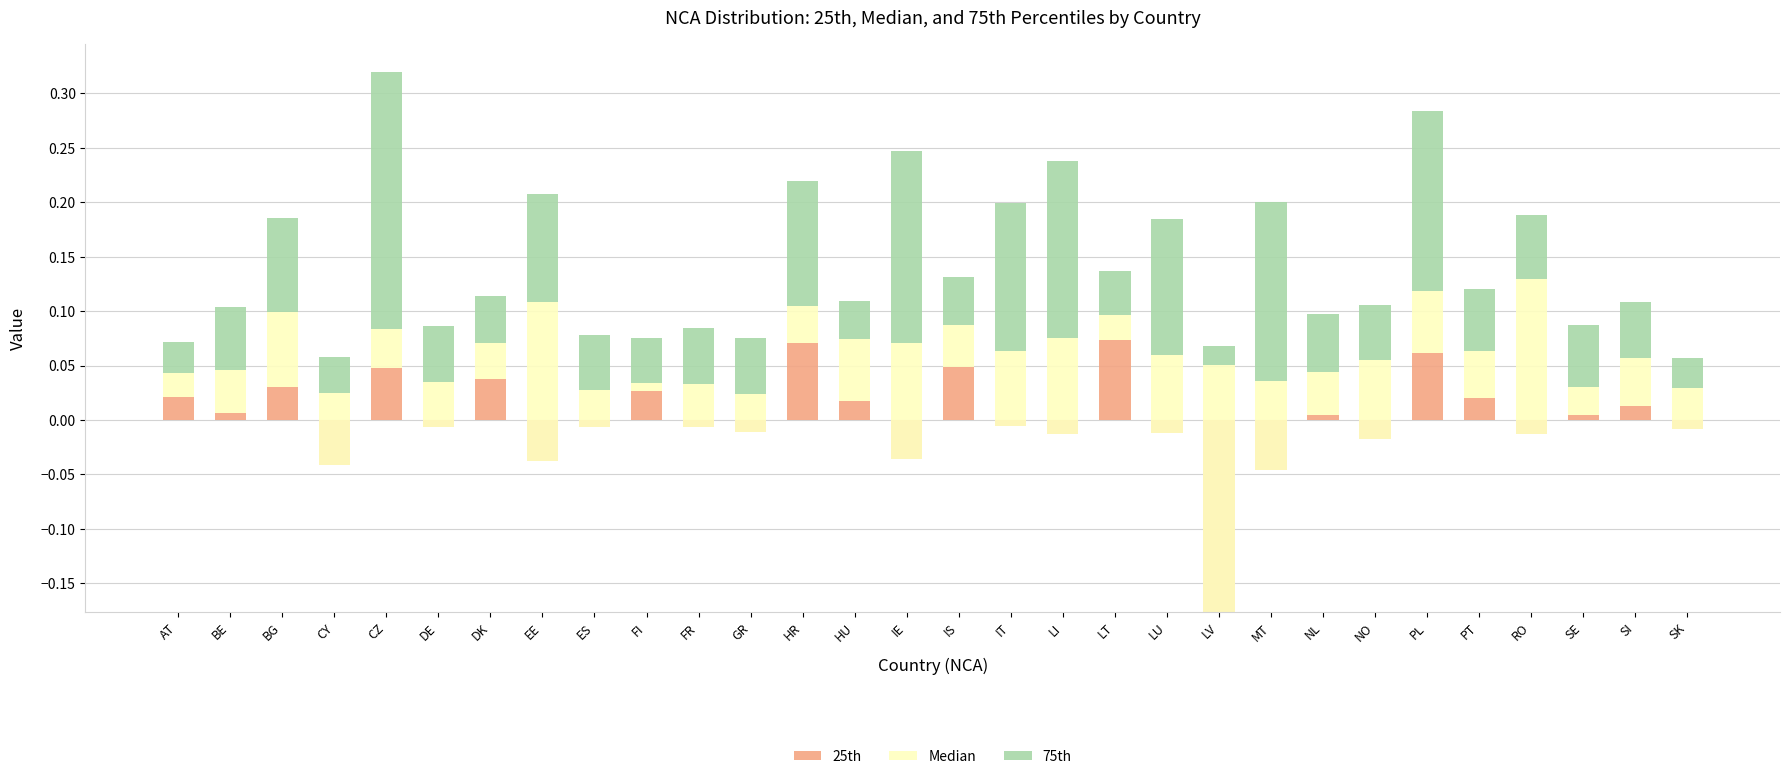

Where does the 25th series first go above 0?

AT